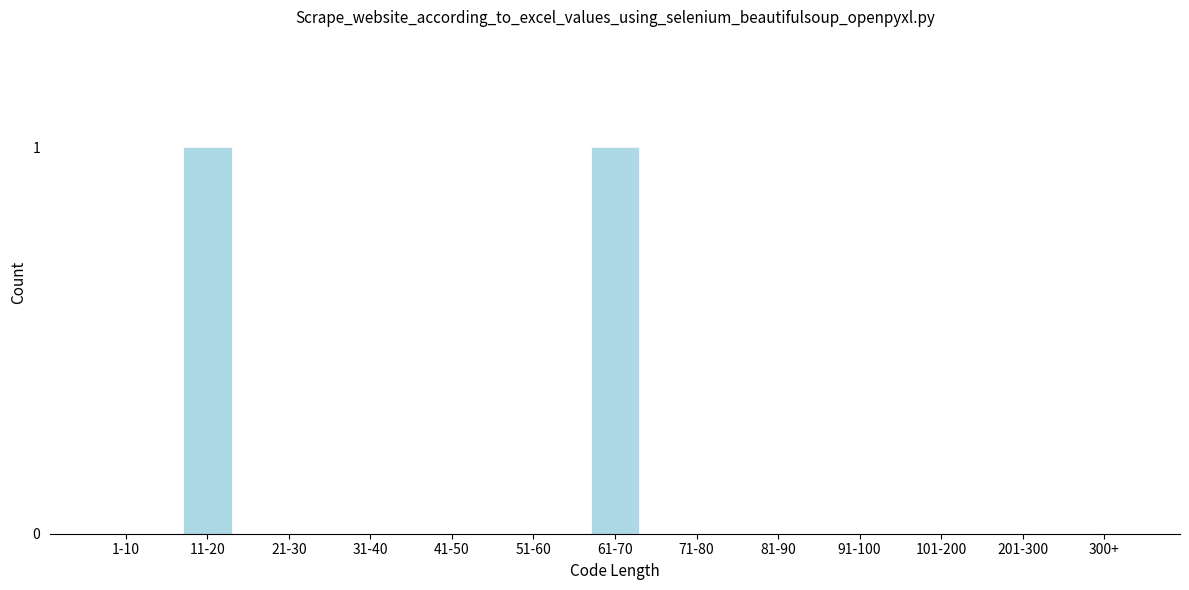

Reading left to right, transcribe all the data shown in this chart.

1-10=0	11-20=1	21-30=0	31-40=0	41-50=0	51-60=0	61-70=1	71-80=0	81-90=0	91-100=0	101-200=0	201-300=0	300+=0